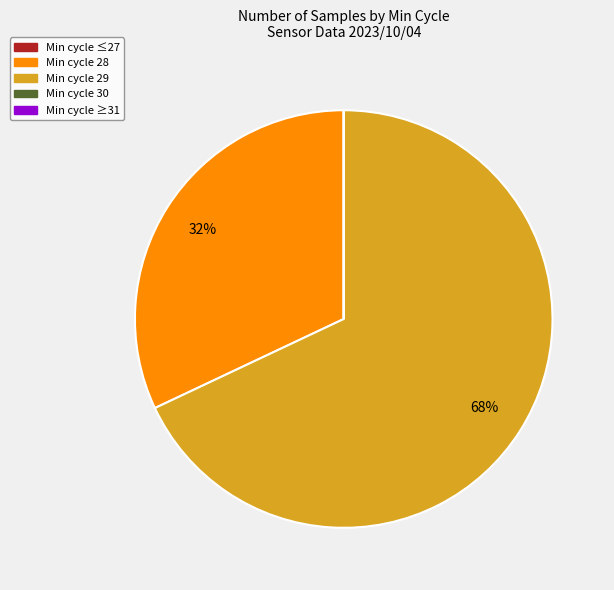

Is there a majority slice in this chart?

Yes